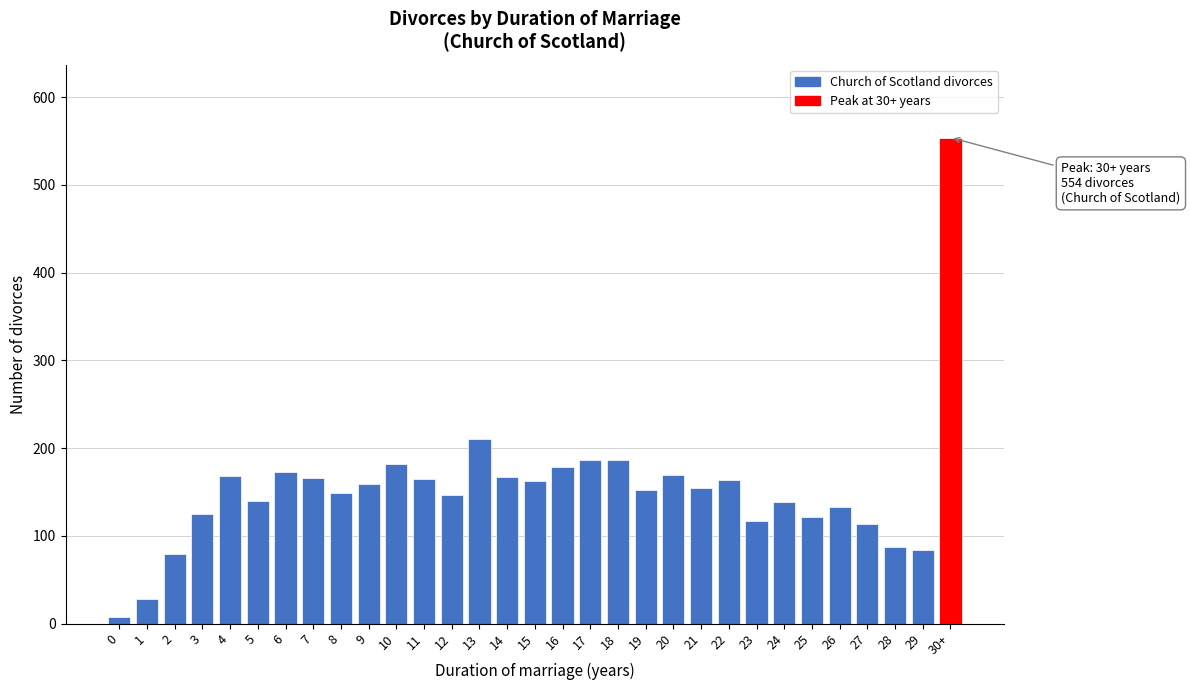

Which category has the highest value across all series?

30+